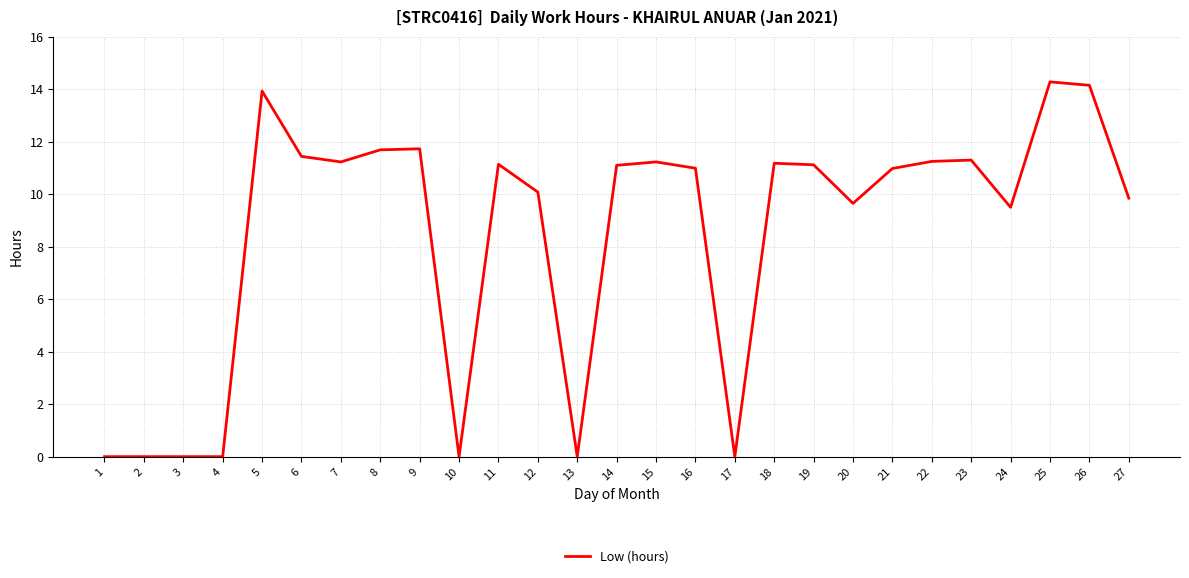

Where is the data nearest to the value 7?

24